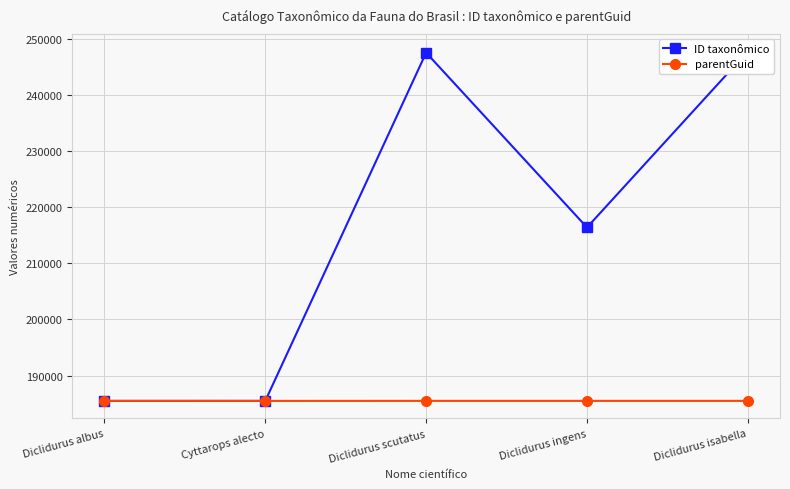

At which label does parentGuid reach its minimum?

Cyttarops alecto